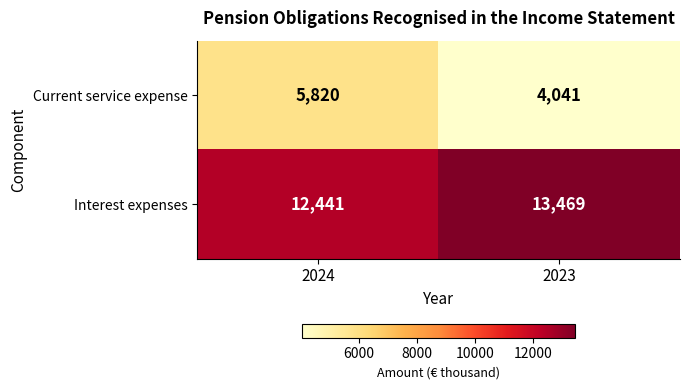

Rank the series by their average value, from lowest to highest.

Current service expense, Interest expenses